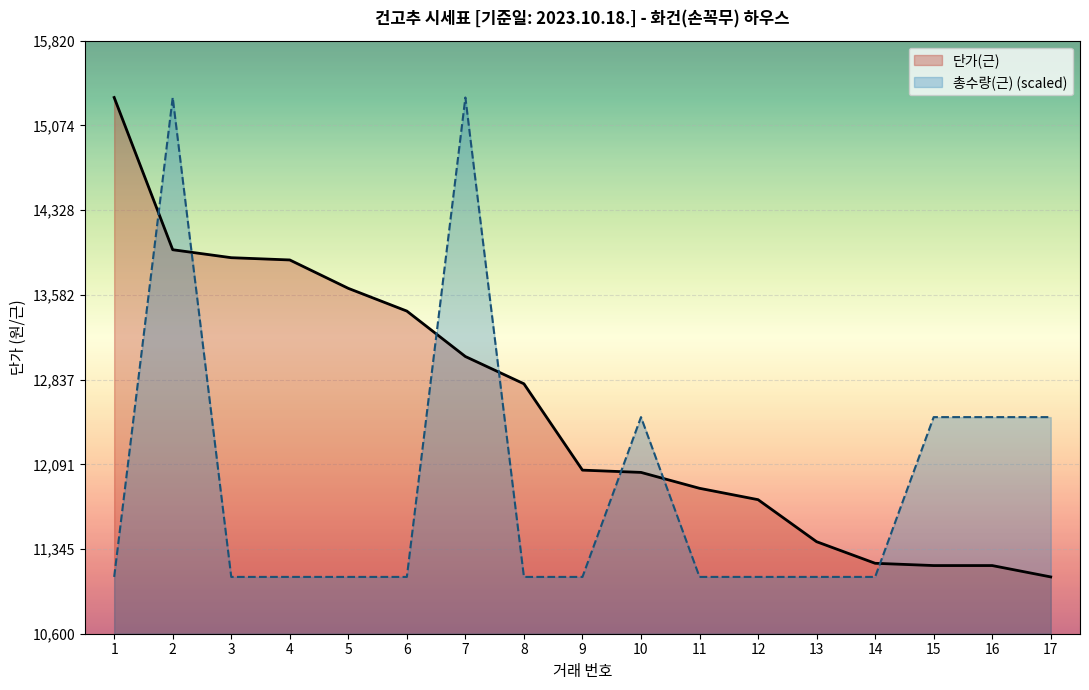

Does the chart display data point markers on the line(s)?

No